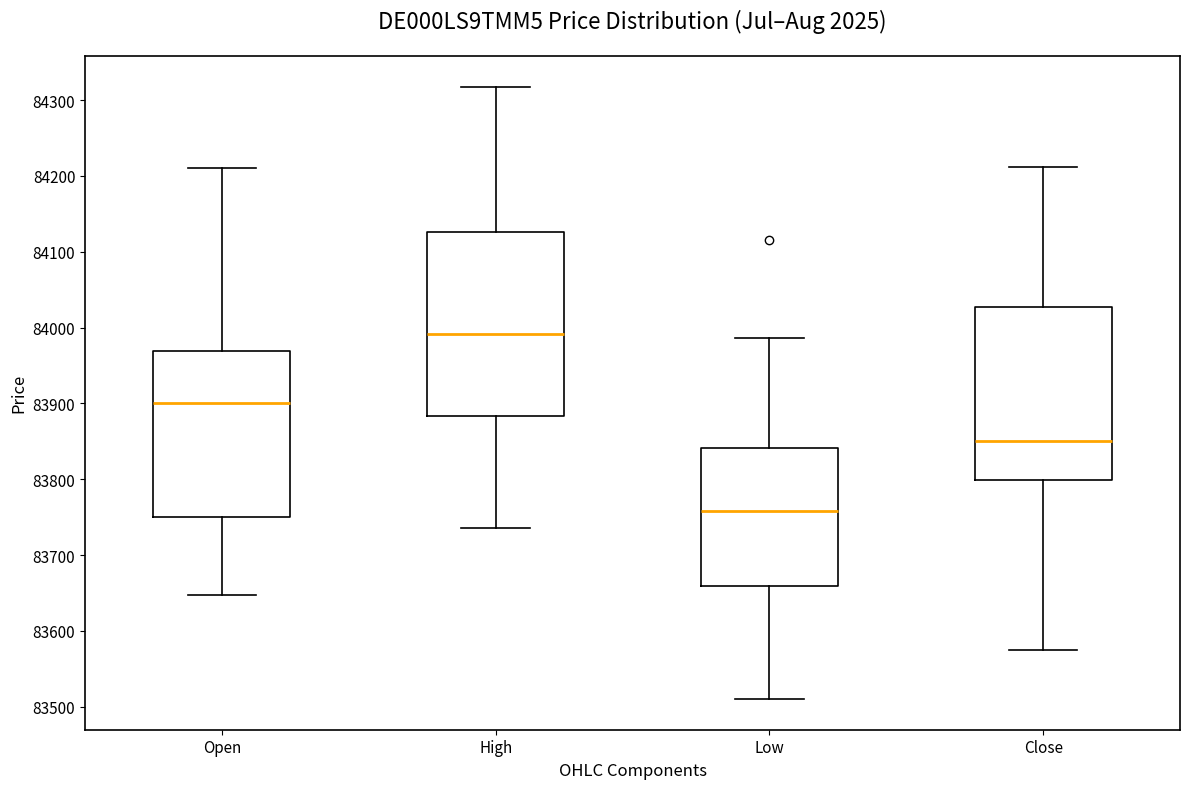

Which box is the tallest, from its lower edge to its upper edge?

High